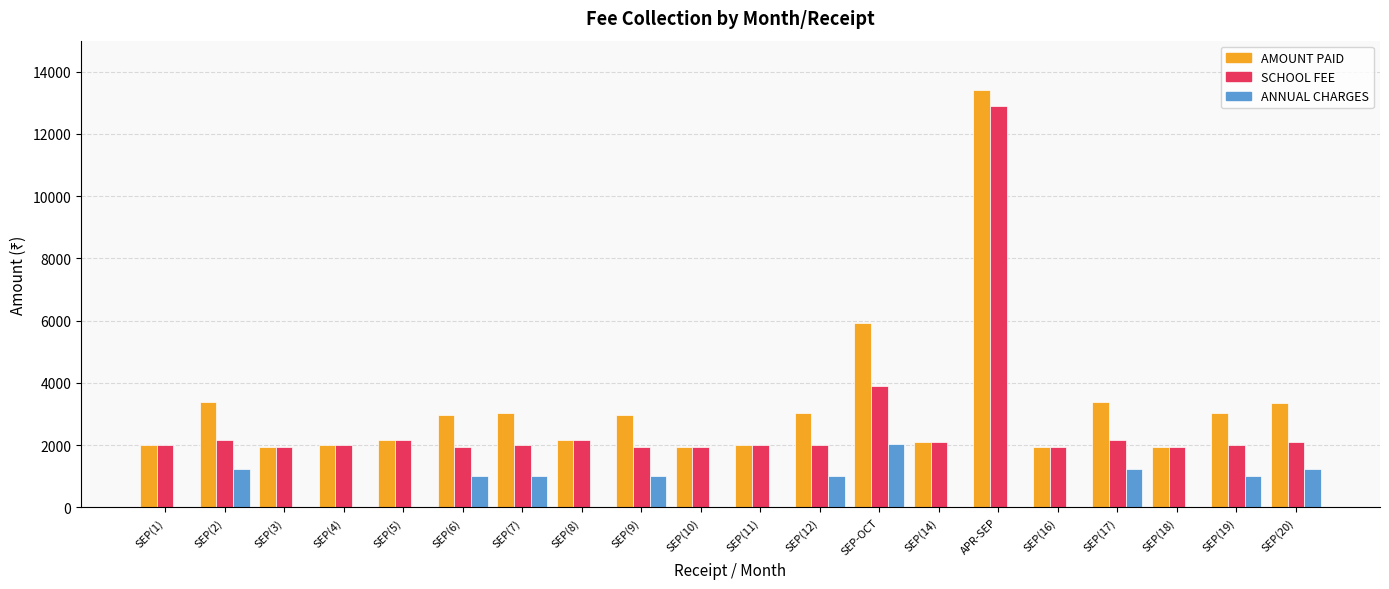

The value of SCHOOL FEE at SEP(9) is 1950. True or false?

True